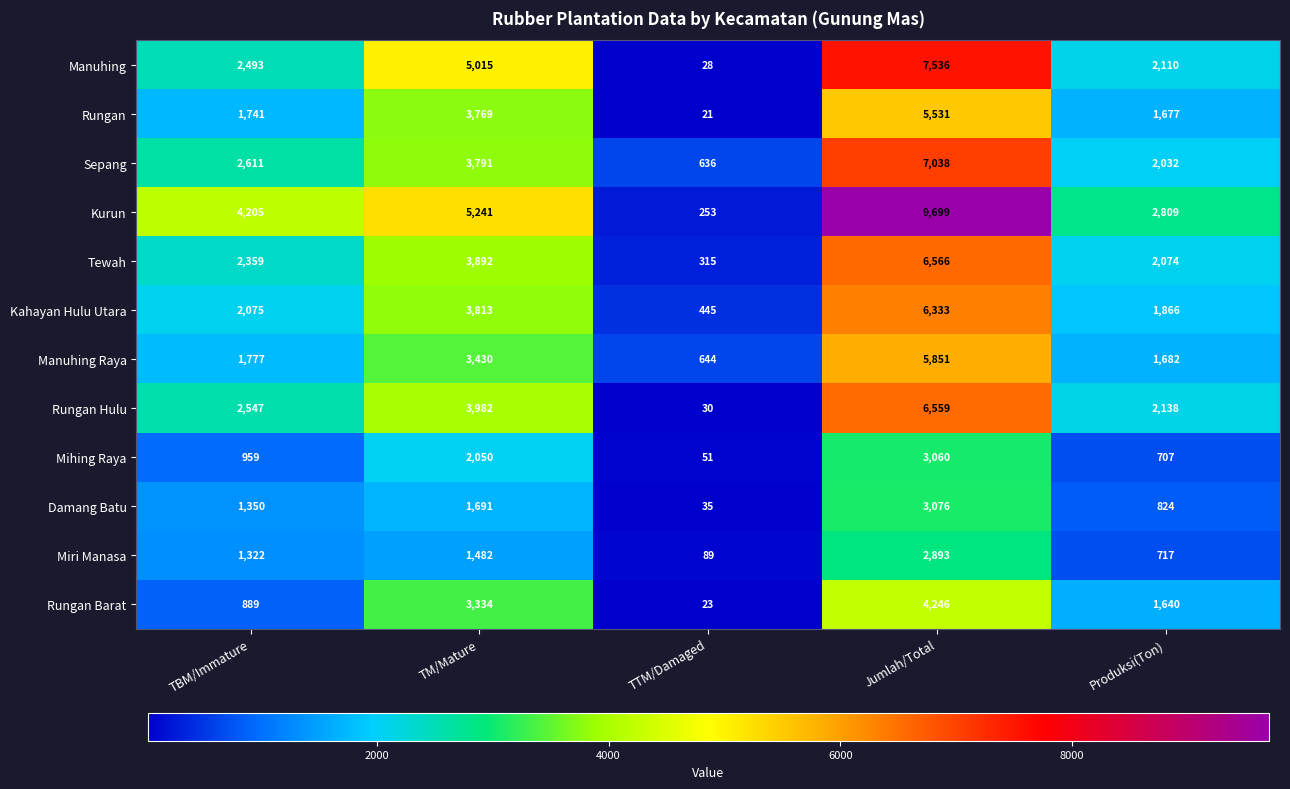

What is the sum of all Rungan values?

12739